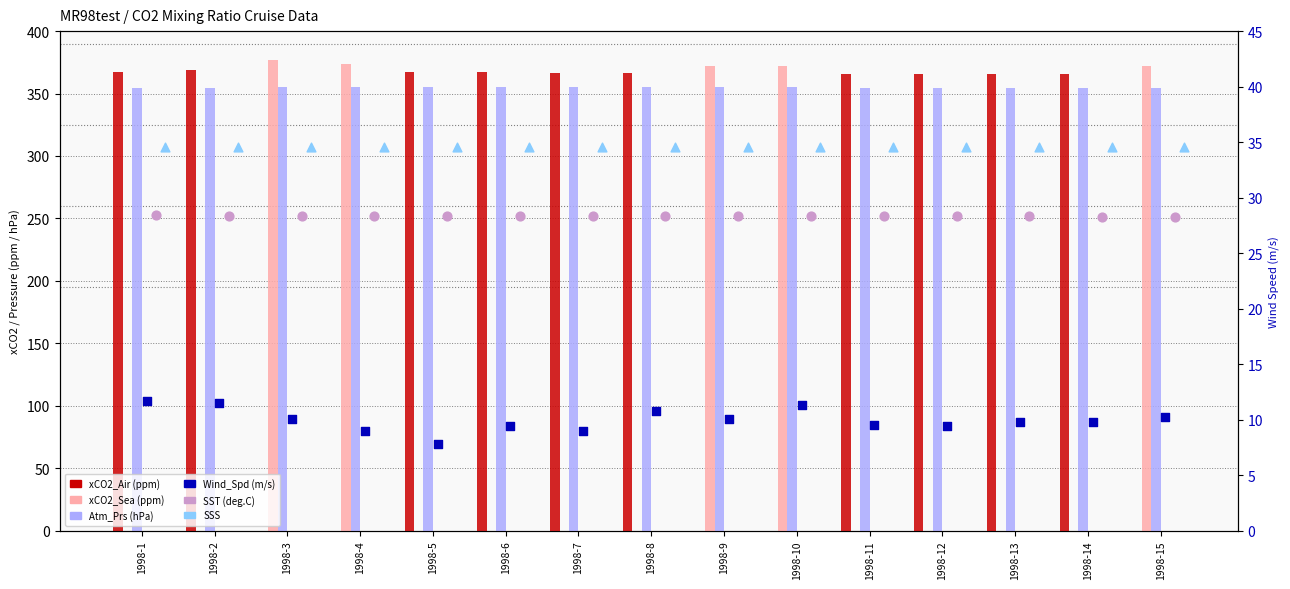

At which category is the sum across all series the highest?

1998-3